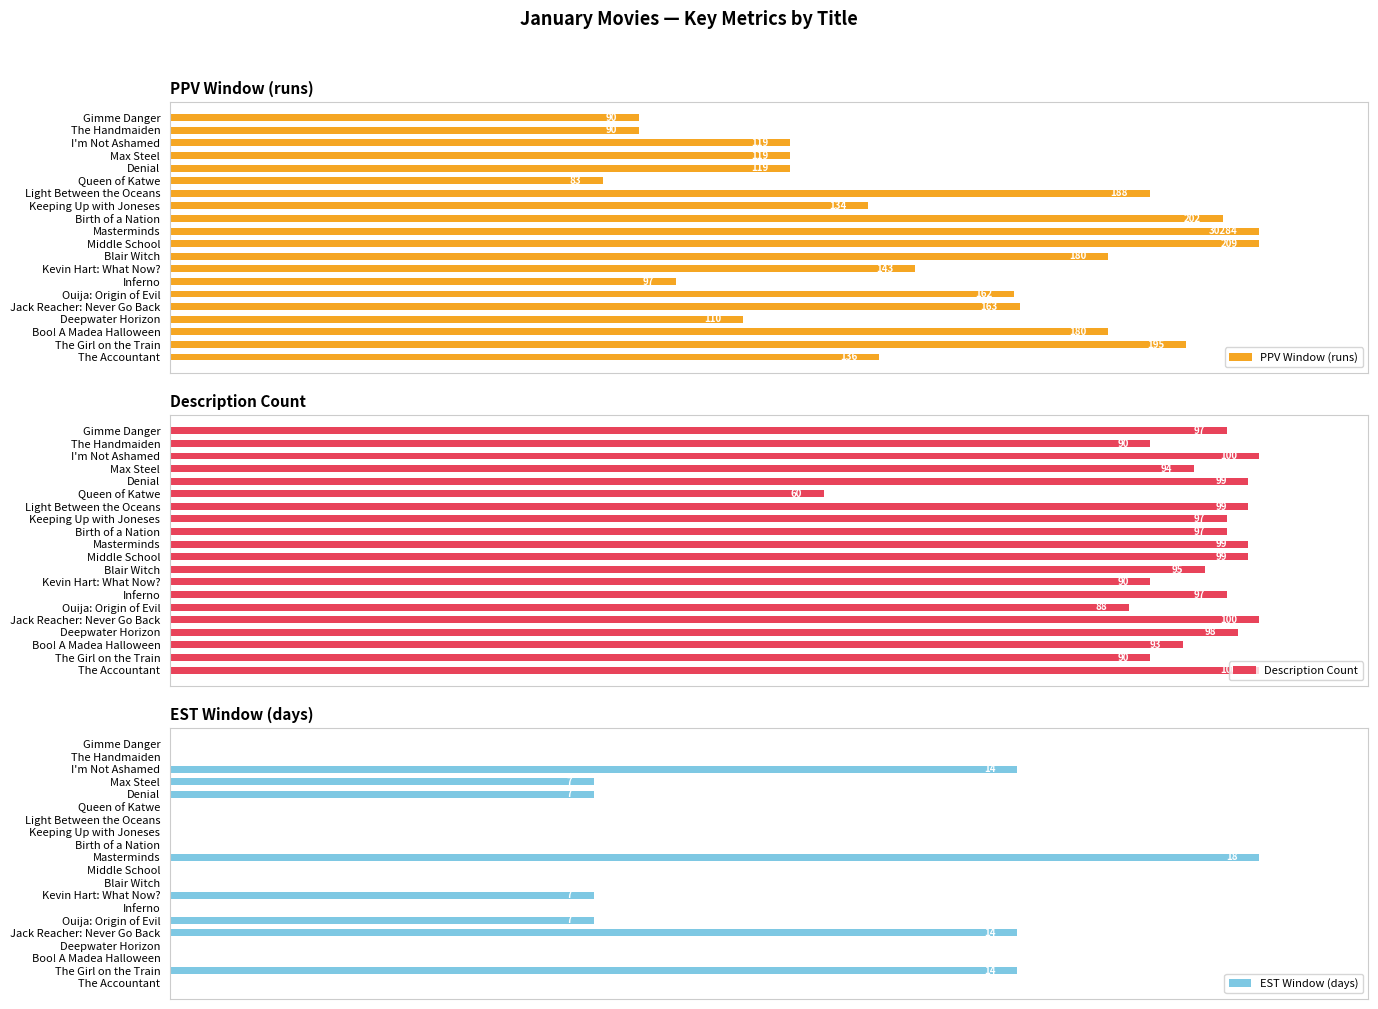

Which category has the lowest value in the Description Count series?

Queen of Katwe